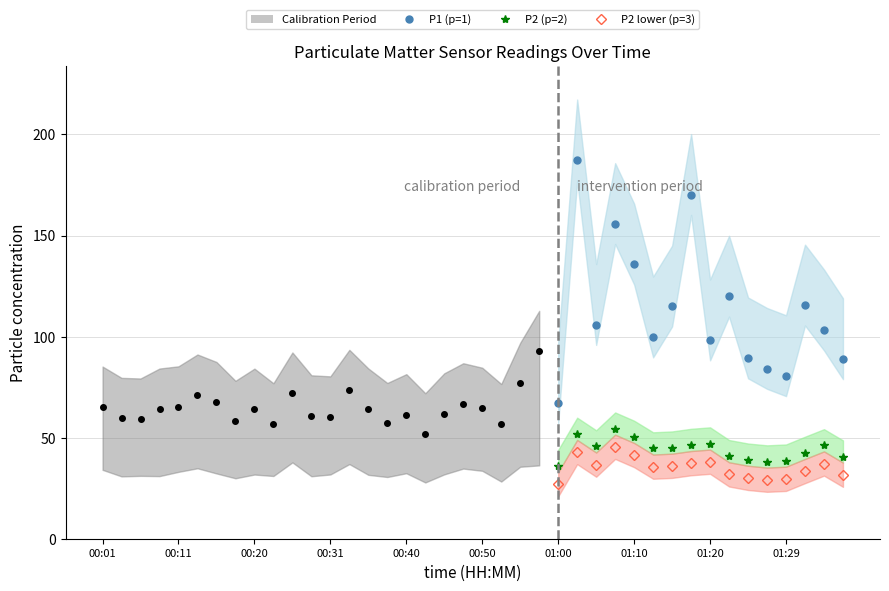

Which has a higher value, 01:34 or 00:08?

01:34